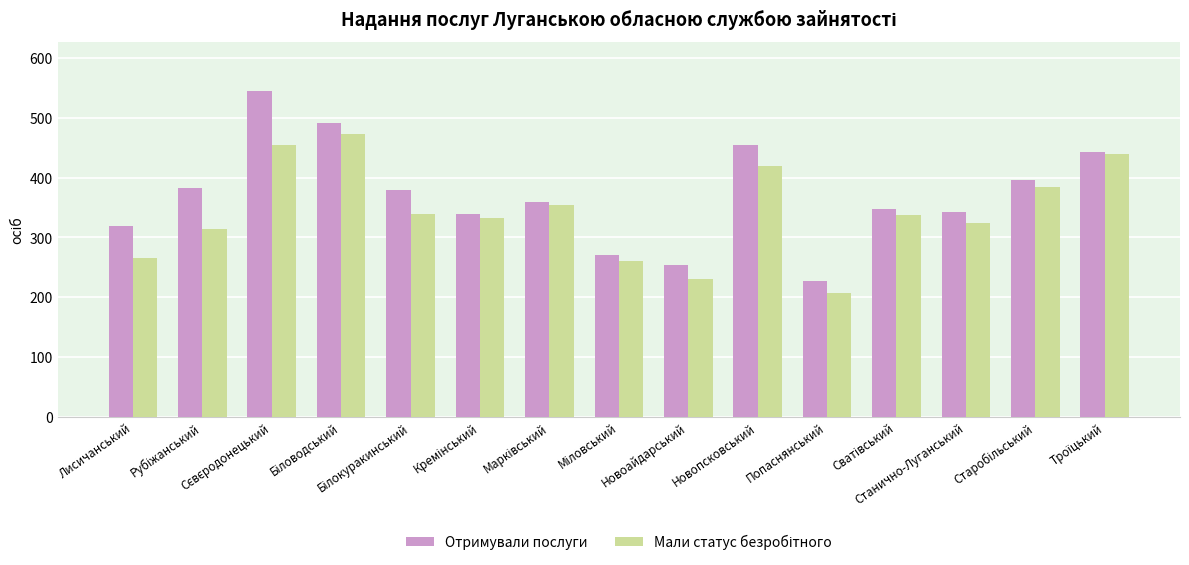

What is the minimum value shown in the chart?

207